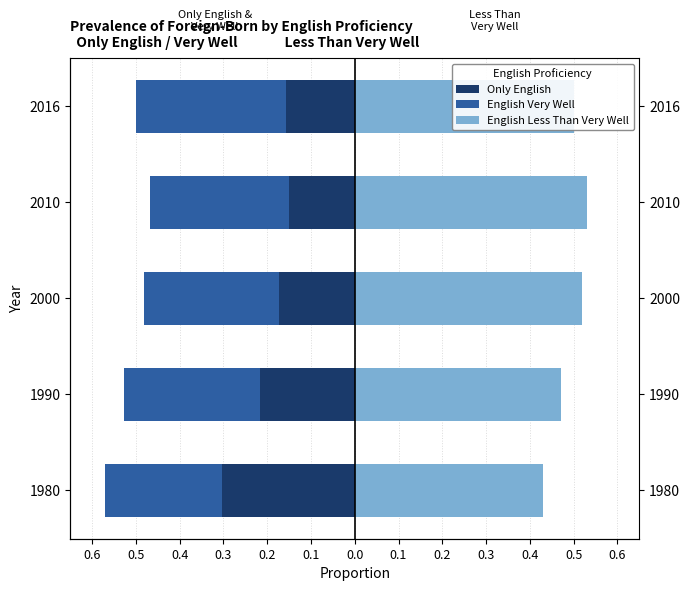

What is the approximate value of English Very Well at 2000?

-0.3